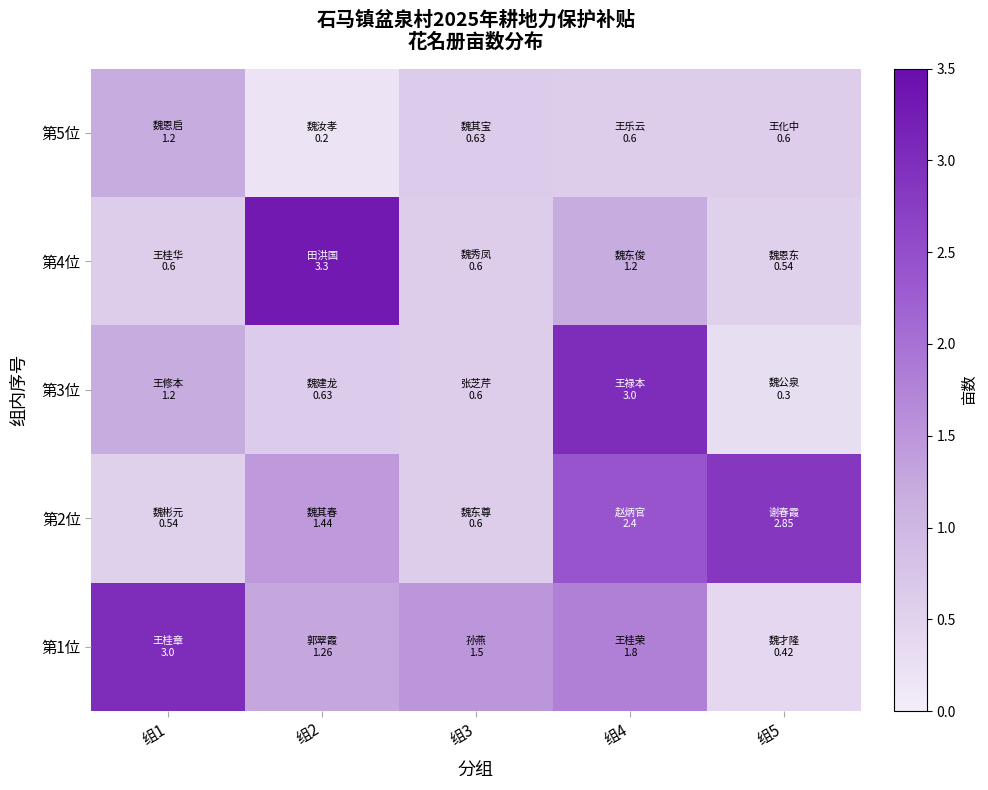

At which category is the sum across all series the highest?

组4